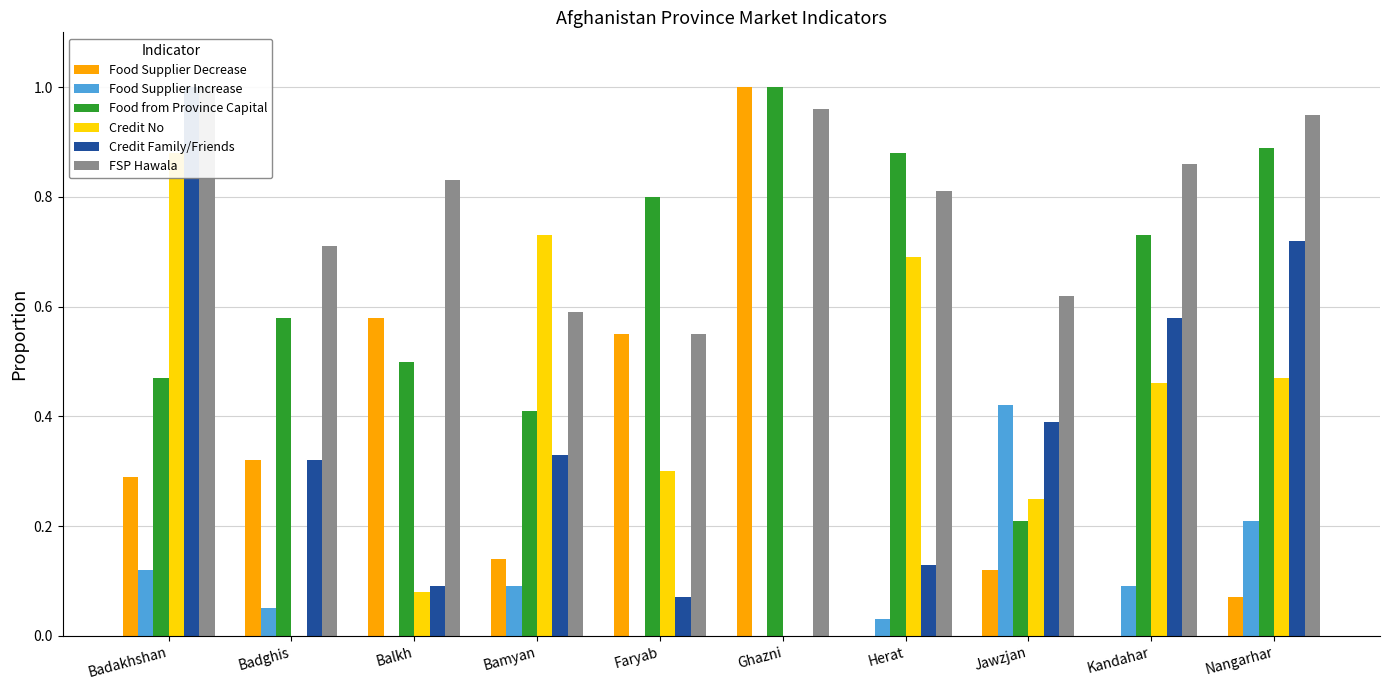

What is the difference between the maximum and minimum values in the Credit No series?

0.9